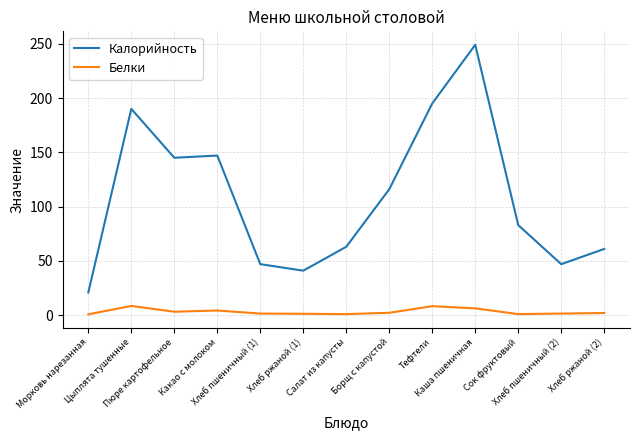

Rank the series by their maximum value, from lowest to highest.

Белки, Калорийность